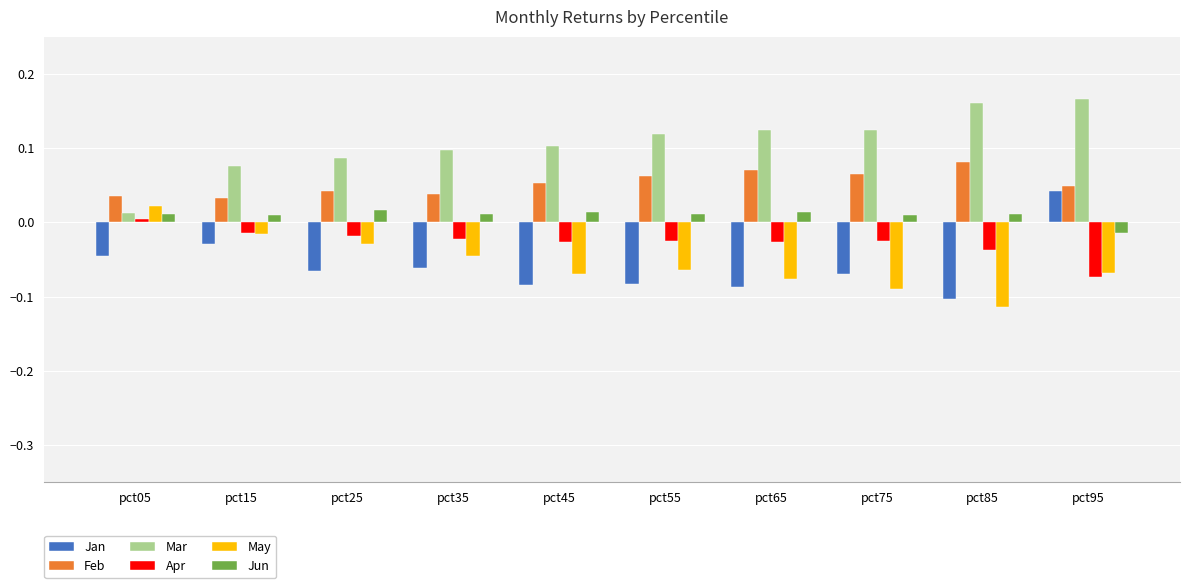

Which series changed the most between pct05 and pct95?

Mar